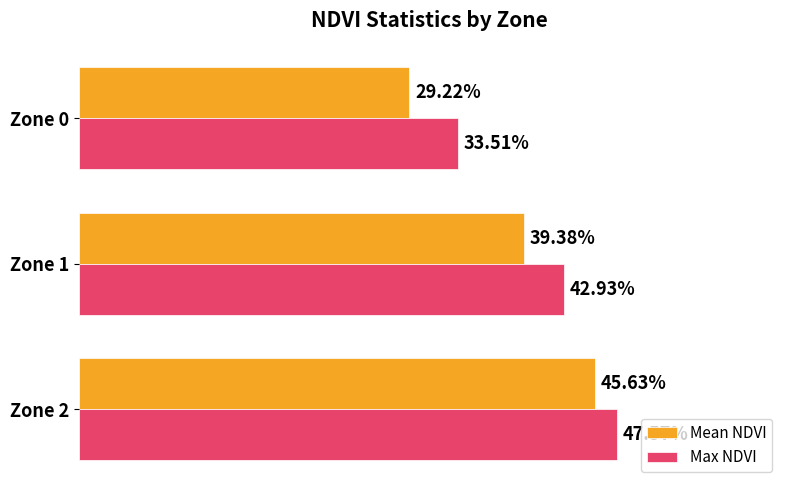

What are all the series names shown in the legend?

Mean NDVI, Max NDVI